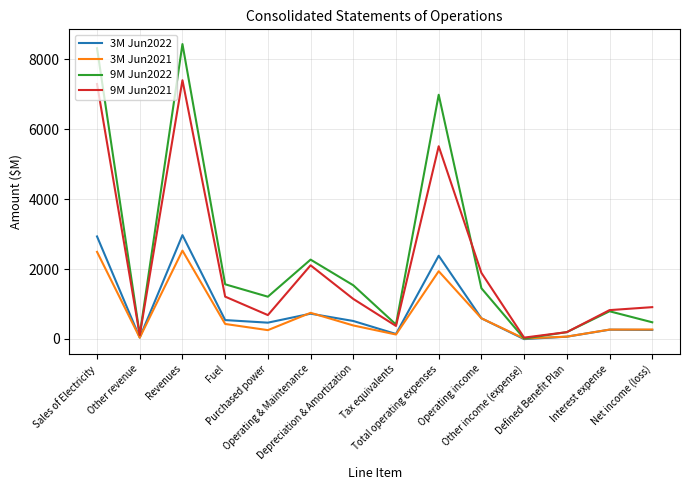

Rank the series by their maximum value, from lowest to highest.

3M Jun2021, 3M Jun2022, 9M Jun2021, 9M Jun2022